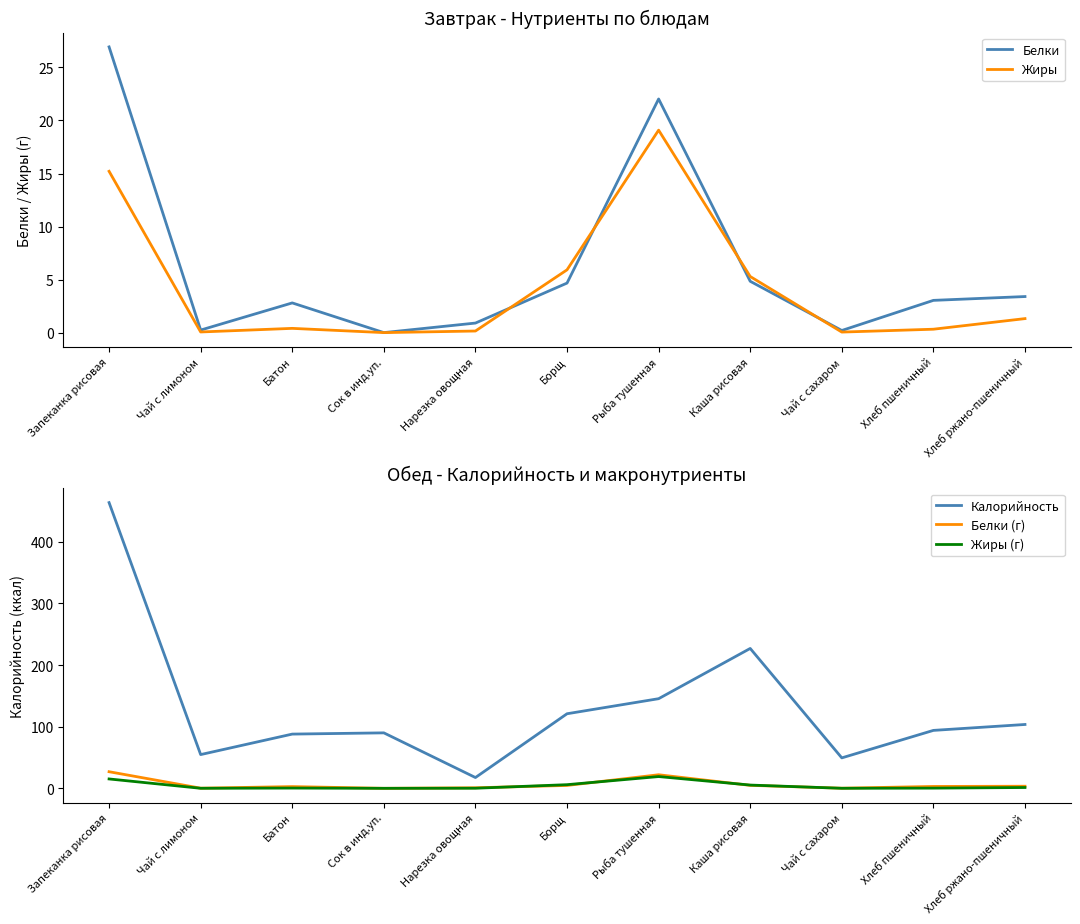

True or false: Белки has more than 1 interior local peaks.

True